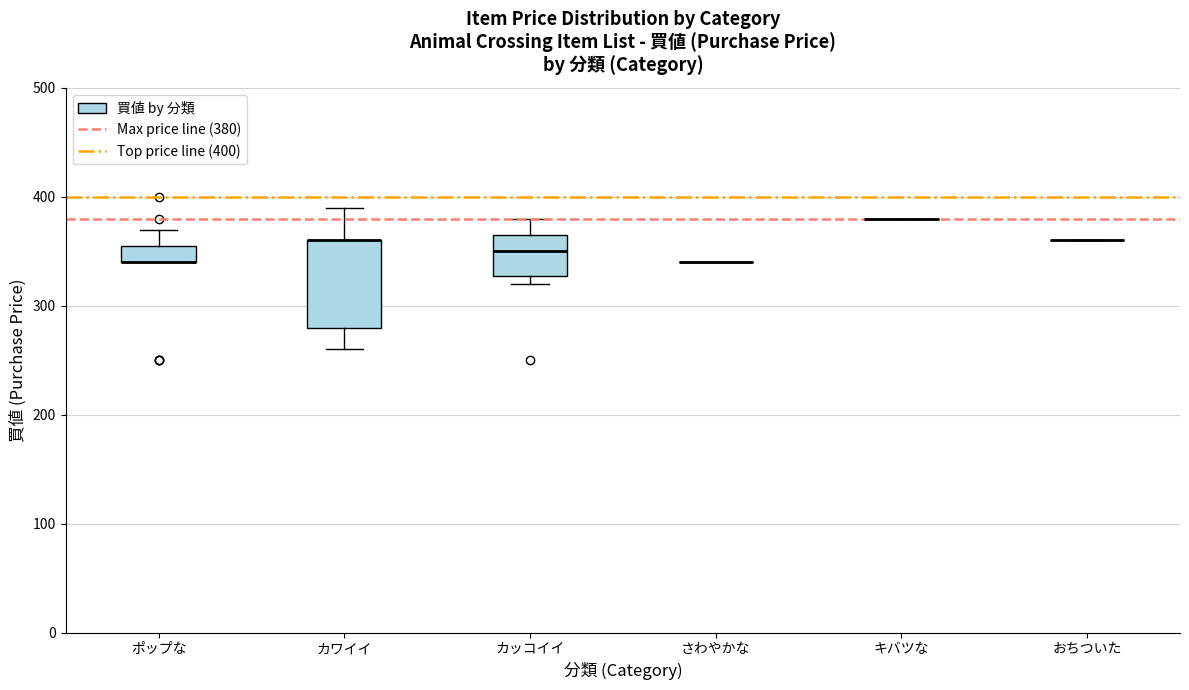

Comparing the boxes themselves (not the whiskers), which one is the tallest?

カワイイ